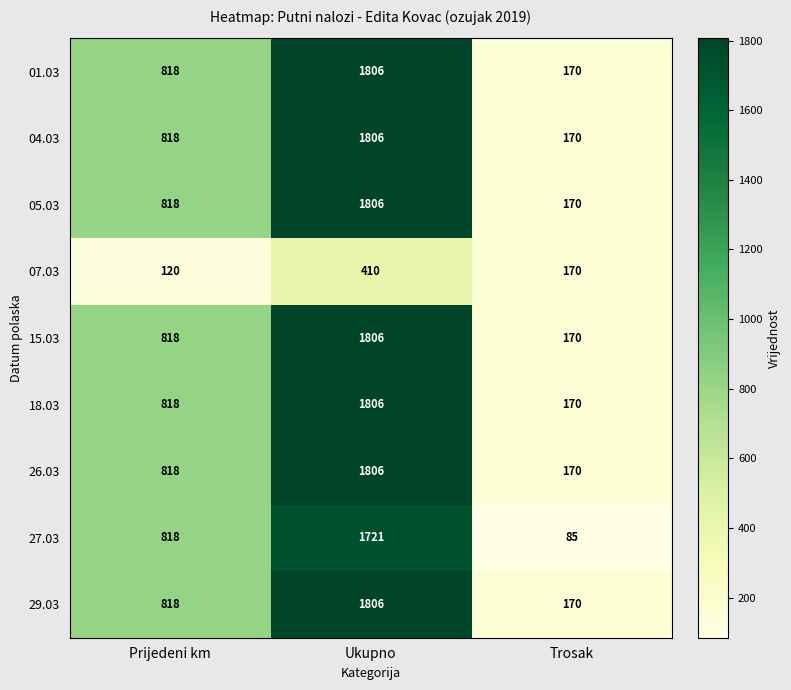

The value of 29.03 at Trosak is 170. True or false?

True